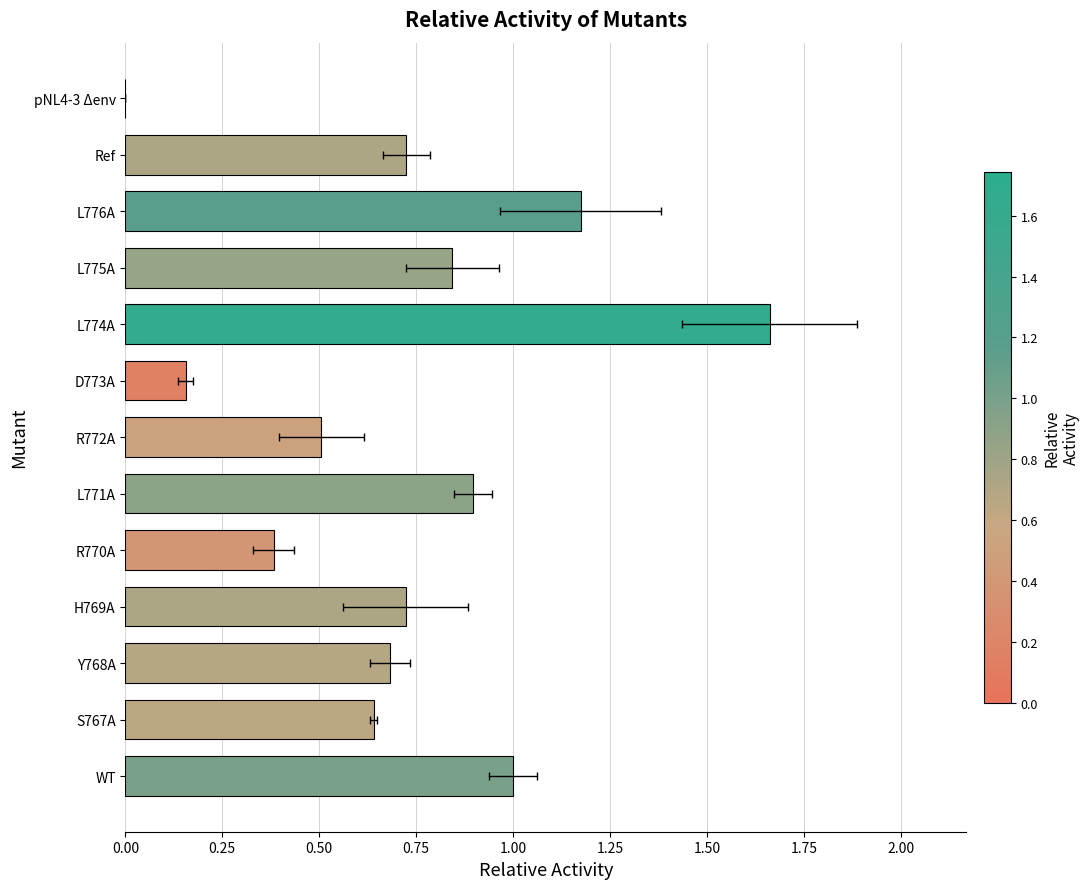

How many values are above zero?

12